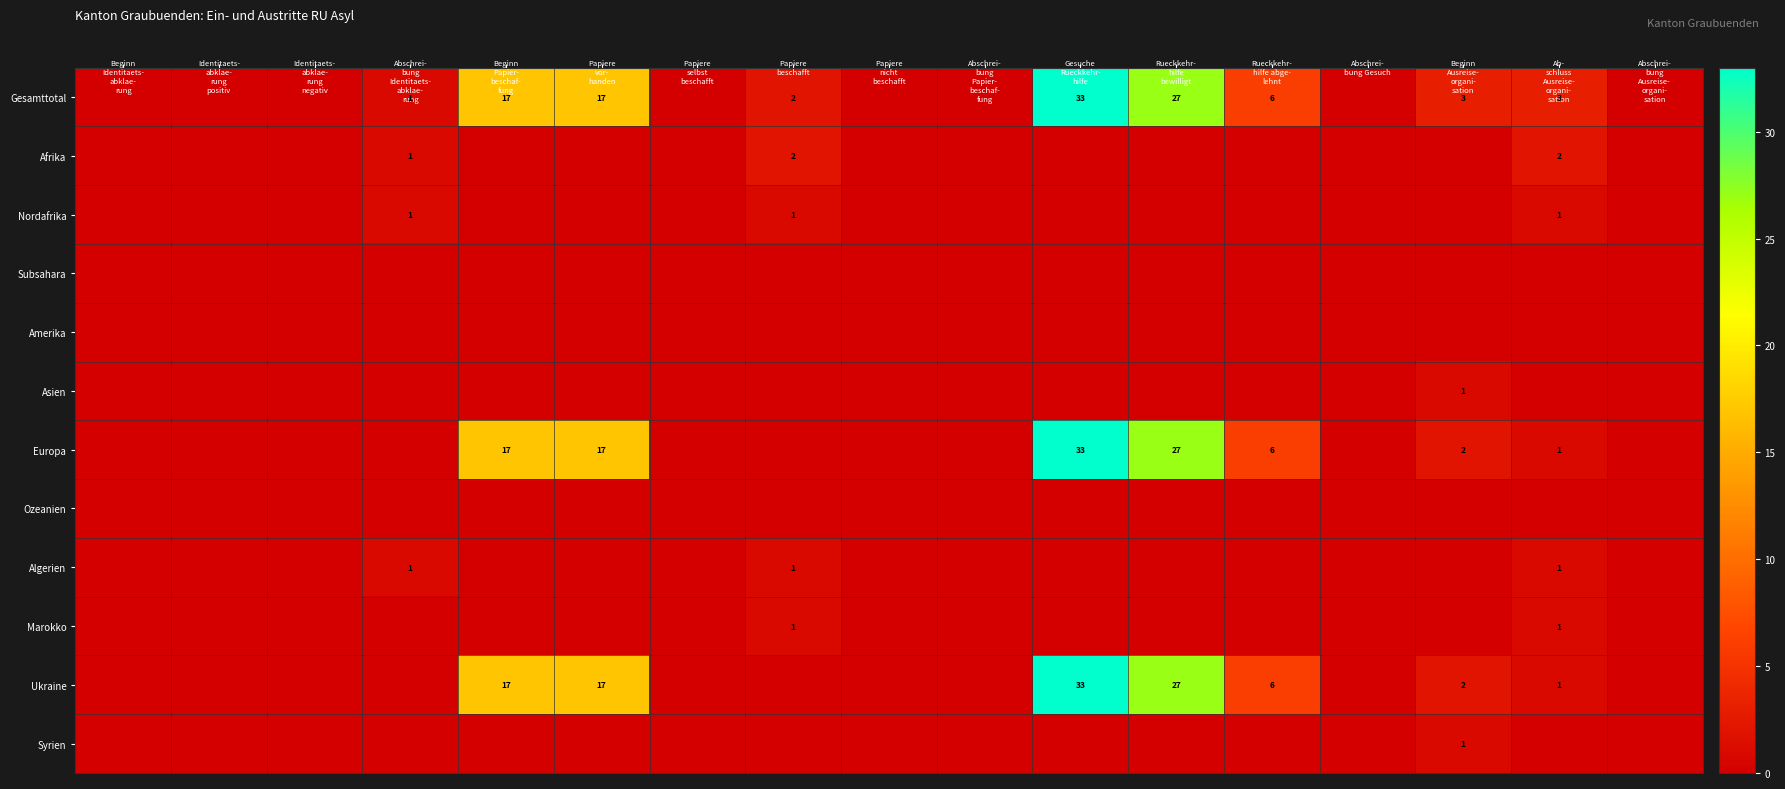

How many values in the Syrien series exceed 0?

1